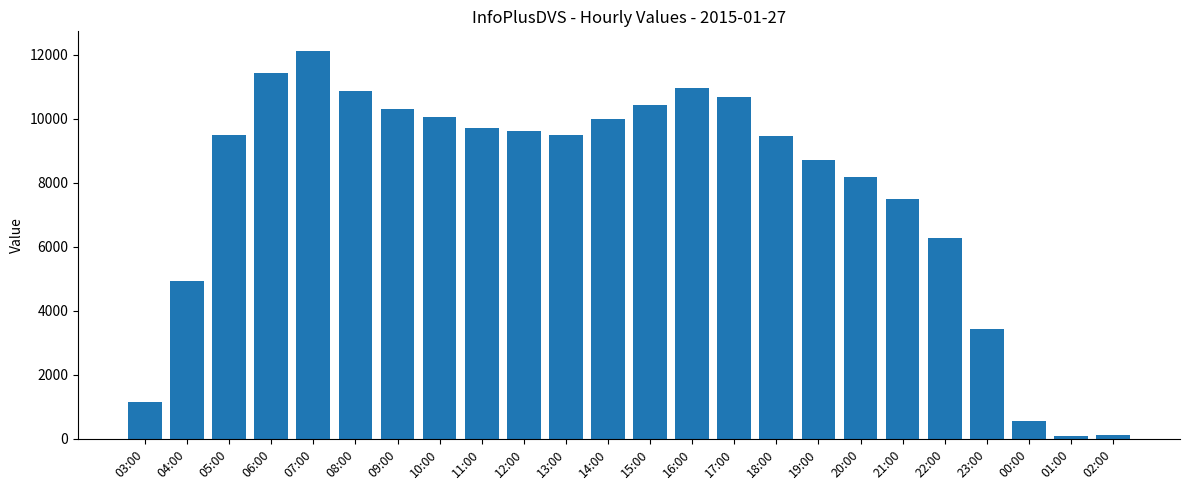

Where is the data nearest to the value 6110?

22:00